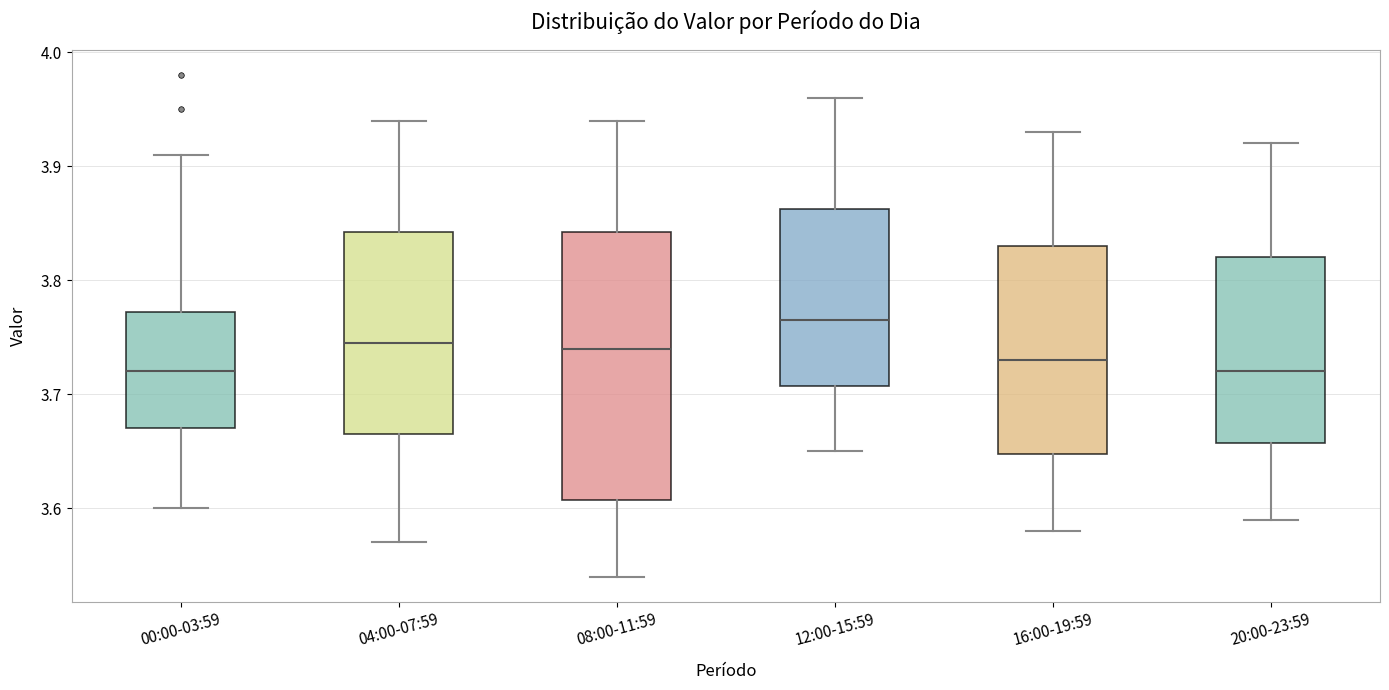

Comparing the boxes themselves (not the whiskers), which one is the tallest?

08:00-11:59